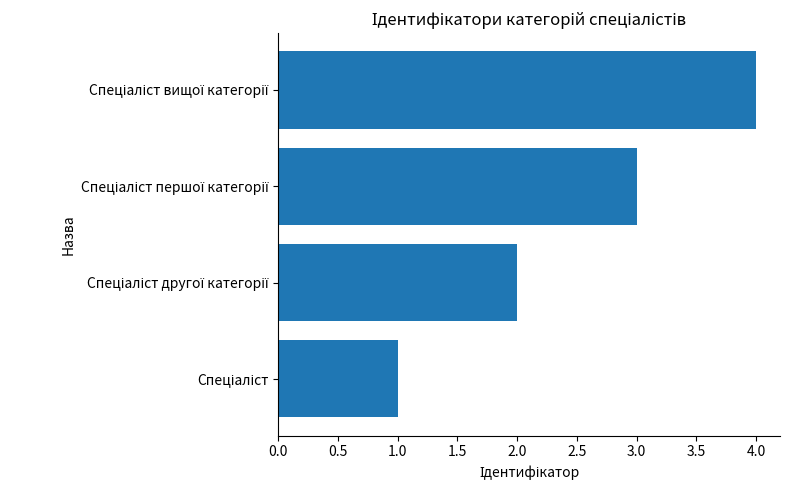

What is the maximum value shown in the chart?

4